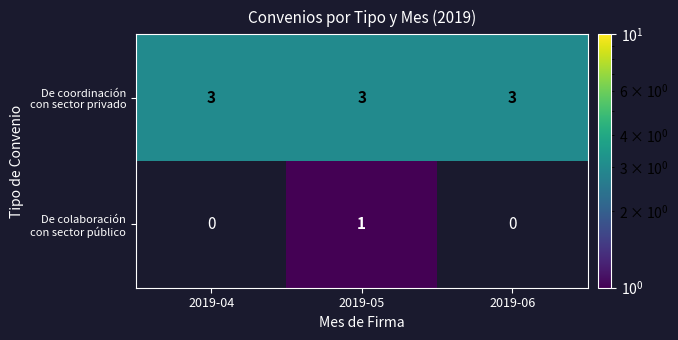

Which series has the largest total across all categories?

De coordinación con sector privado